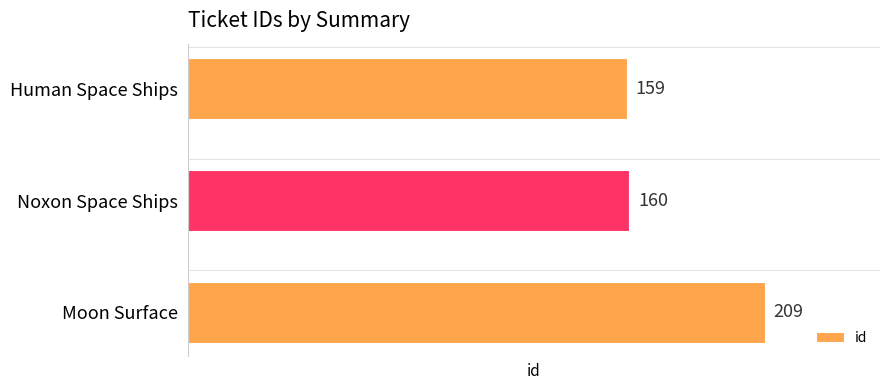

What is the change in value from Human Space Ships to Noxon Space Ships?

+1